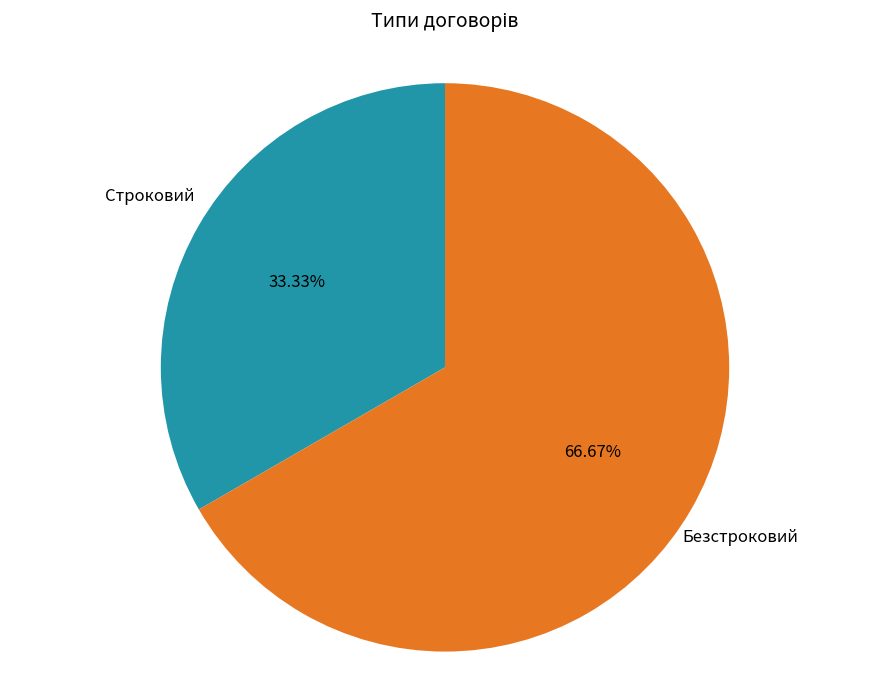

To the nearest percent, what is the difference between the largest and smallest slice percentages?

33%